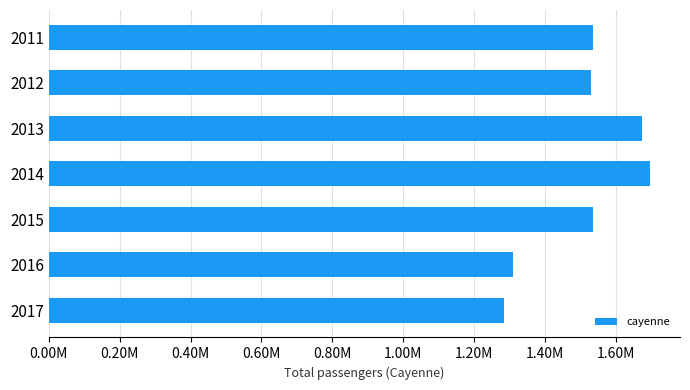

What is the difference between the second highest and second lowest values?

364020